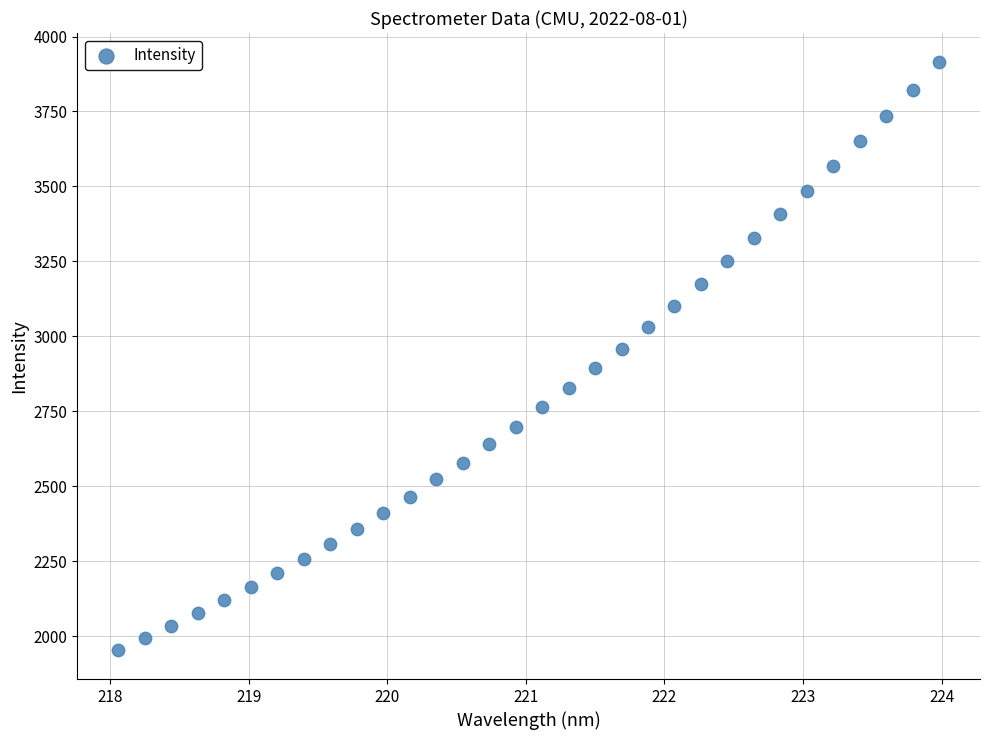

What is the range of Y values (max minus min)?

1958.6